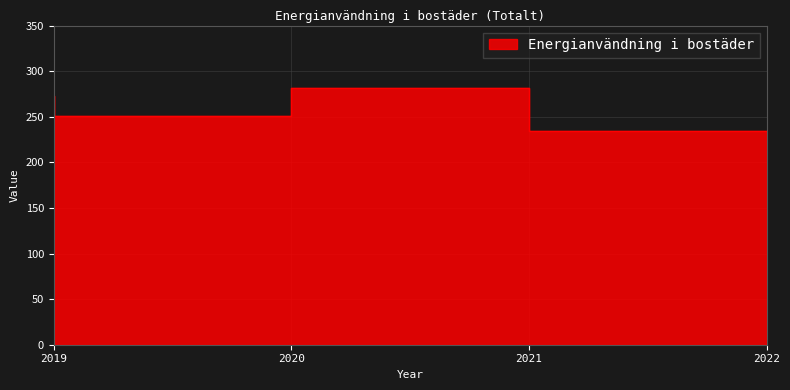

What is the greatest value displayed?

281